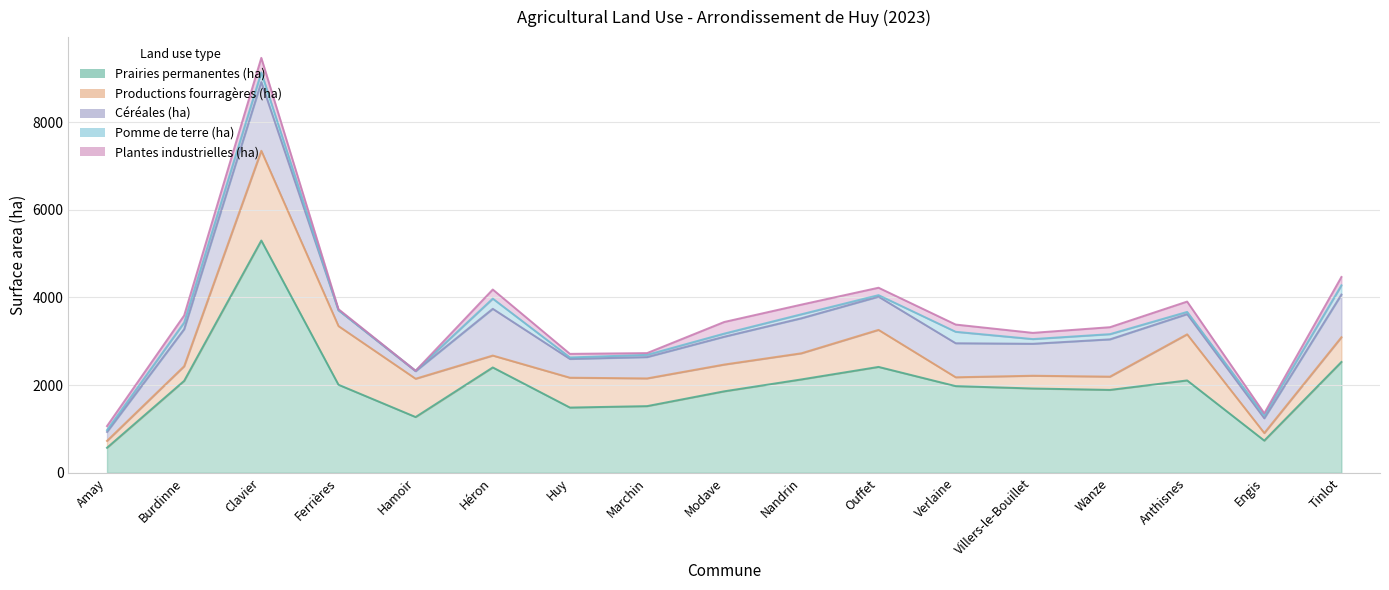

List the labels in order of Céréales (ha) value, largest first.

Clavier, Héron, Tinlot, Wanze, Burdinne, Nandrin, Verlaine, Ouffet, Villers-le-Bouillet, Modave, Marchin, Anthisnes, Huy, Ferrières, Engis, Amay, Hamoir